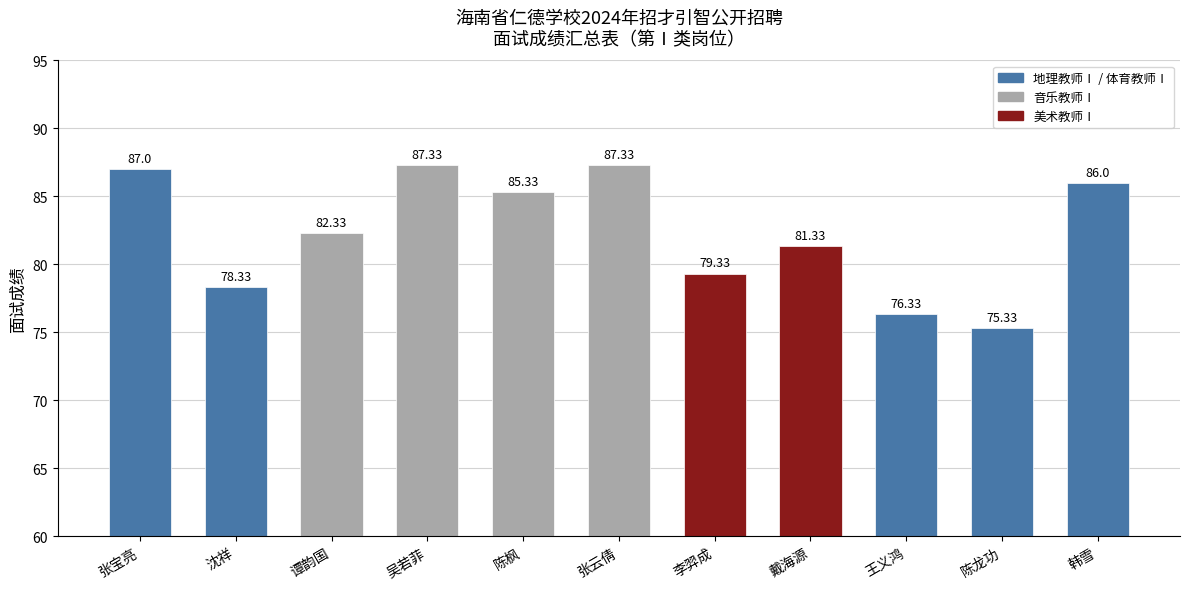

Which has a higher value, 陈枫 or 李羿成?

陈枫